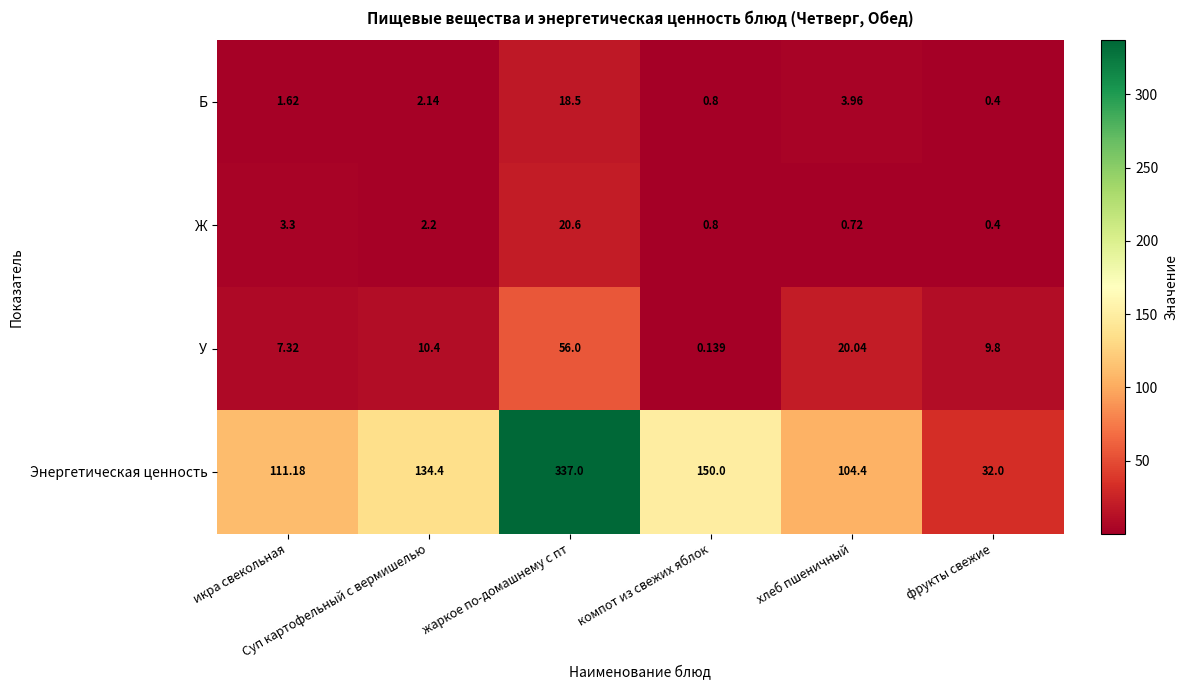

At which category does the chart reach its peak across all series?

жаркое по-домашнему с пт